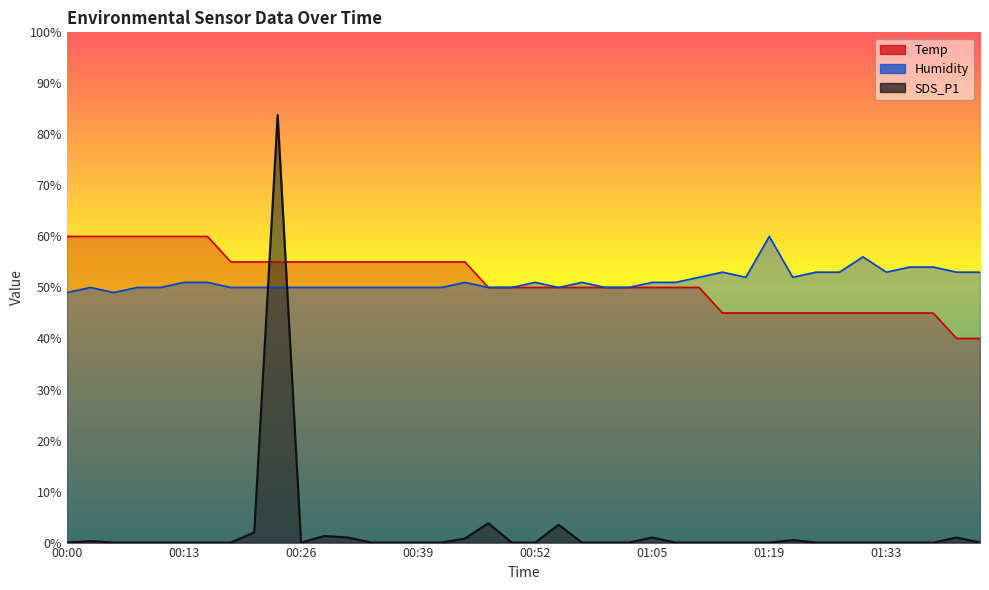

What is the greatest value displayed?

83.8